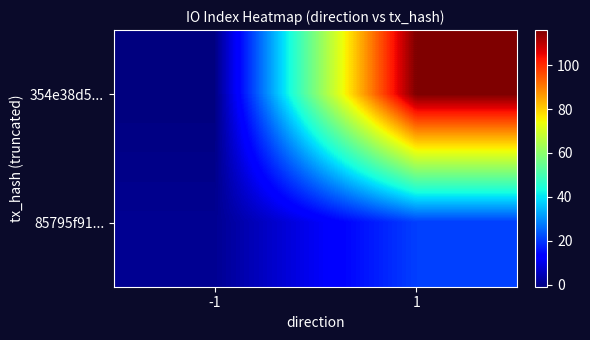

Reading right to left, what are all the values shown in this chart?

354e38d5...: 1=116	-1=-1
85795f91...: 1=21	-1=1